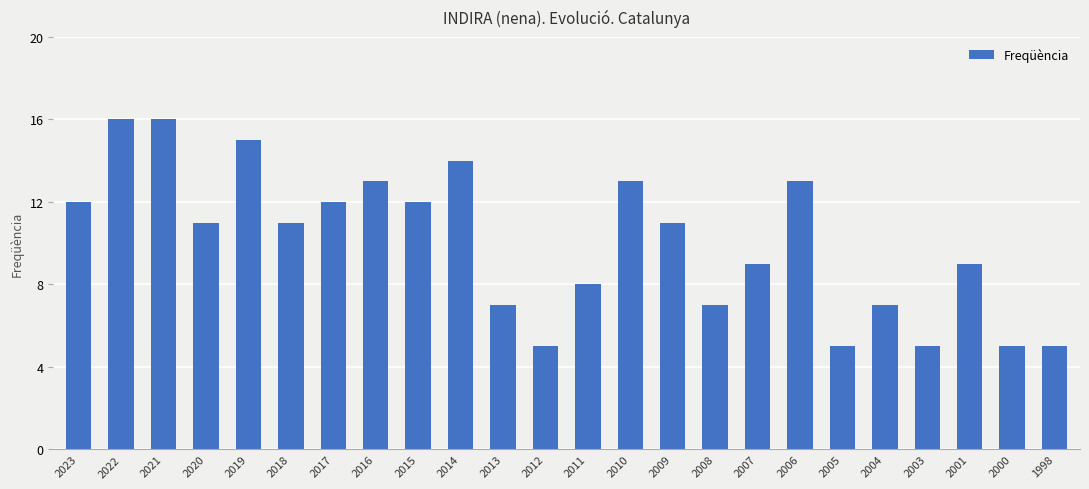

Reading left to right, list all the values displayed in this chart.

12	16	16	11	15	11	12	13	12	14	7	5	8	13	11	7	9	13	5	7	5	9	5	5